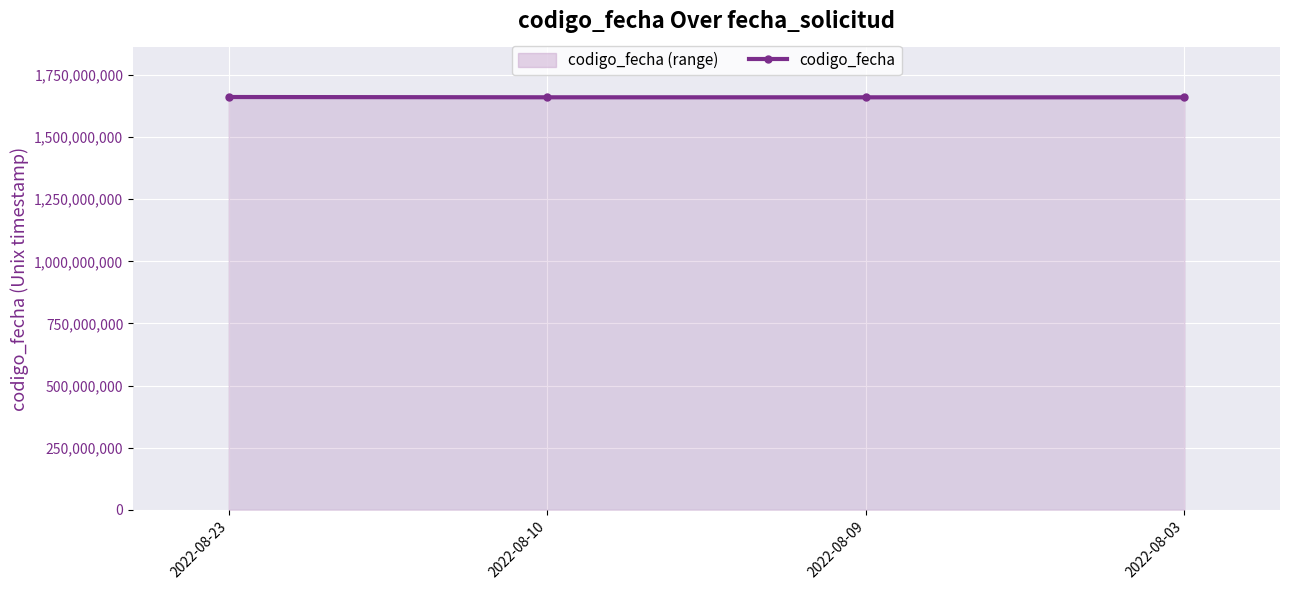

What is the maximum value shown in the chart?

1661268190